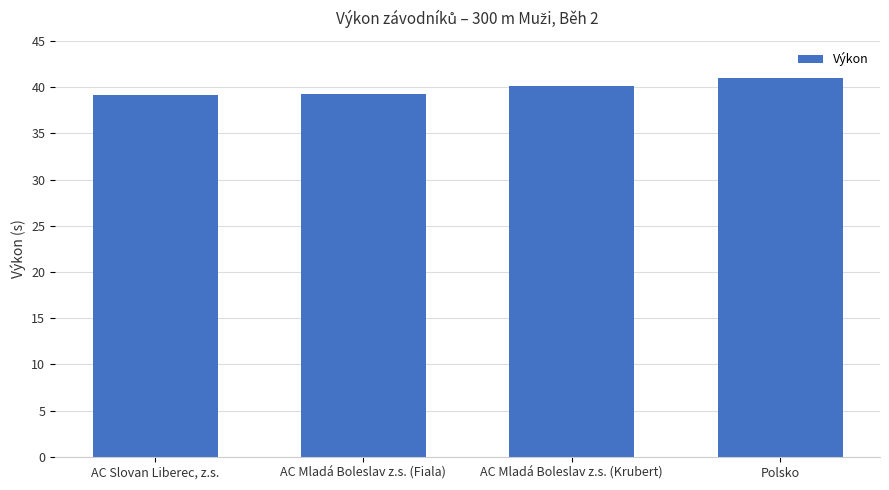

List the labels in order of value, smallest first.

AC Slovan Liberec, z.s., AC Mladá Boleslav z.s. (Fiala), AC Mladá Boleslav z.s. (Krubert), Polsko